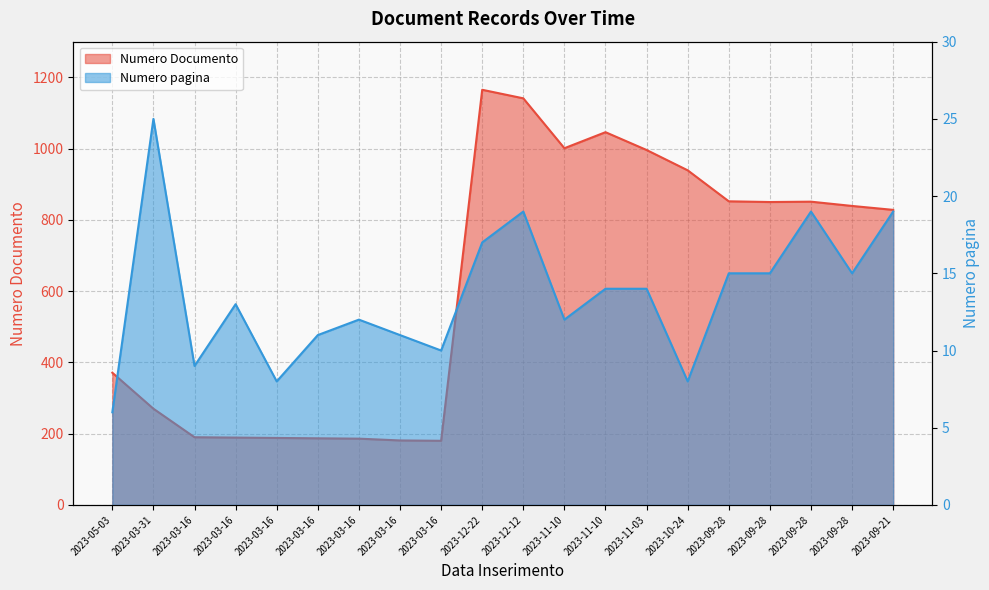

At which label does Numero pagina first exceed 14?

2023-03-31